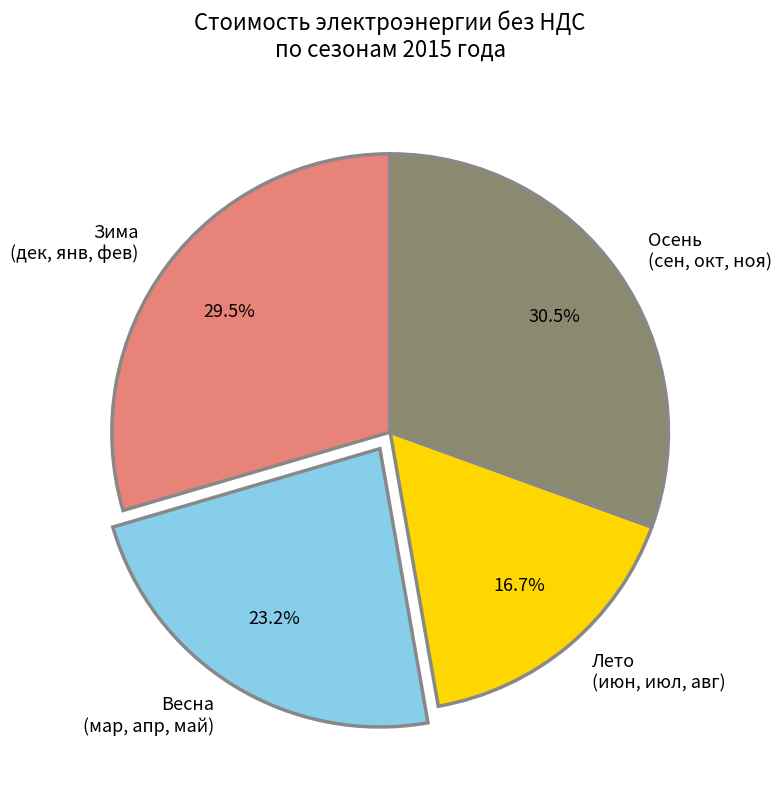

Does Осень (сен, окт, ноя) represent more than half of the total?

No